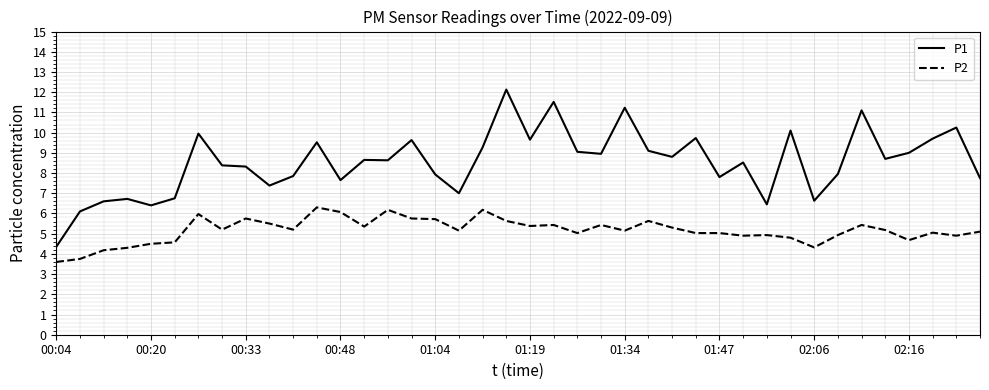

What is the minimum value shown in the chart?

3.6